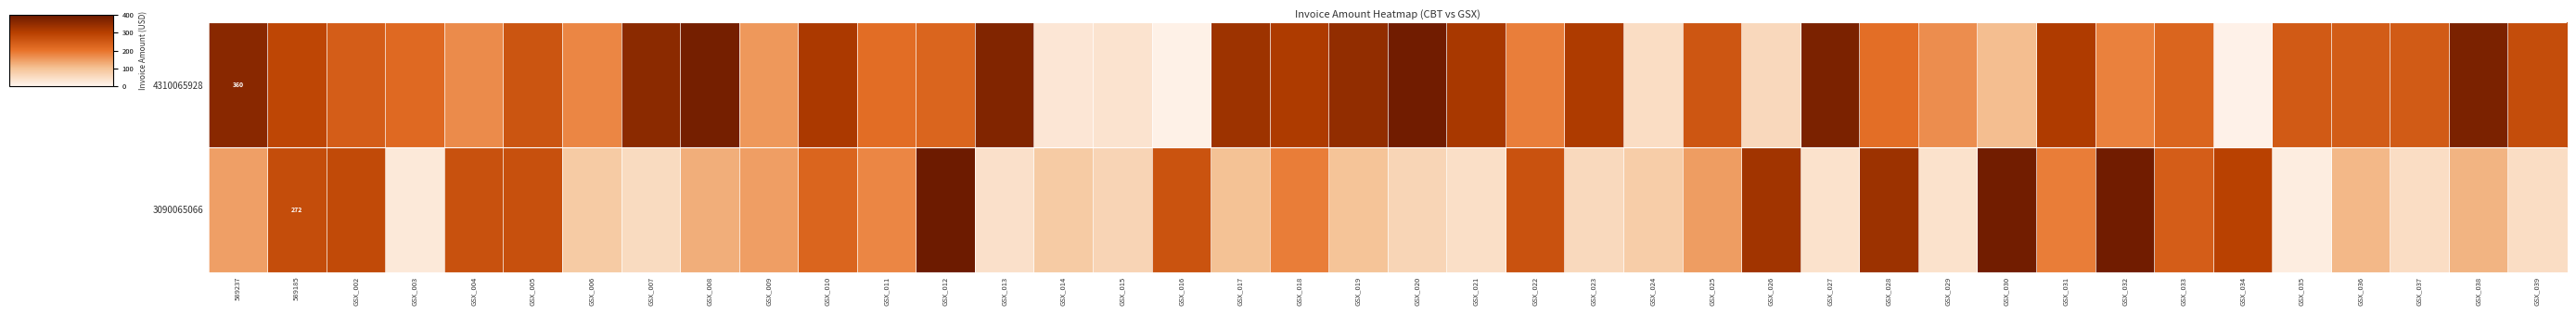

What is the difference between the 4310065928 values at GSX_027 and GSX_004?

208.4